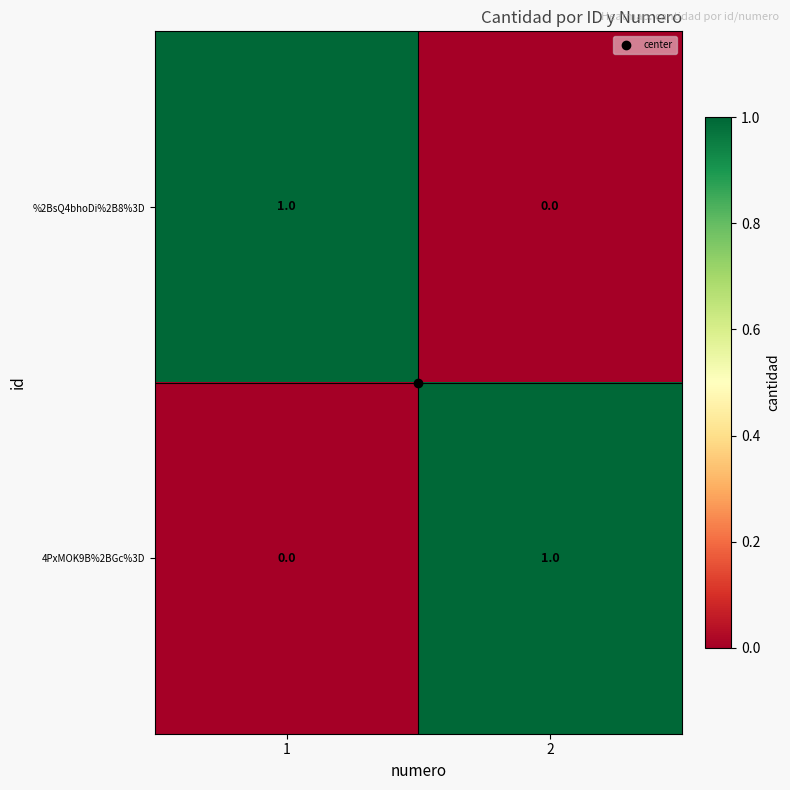

Is the value of %2BsQ4bhoDi%2B8%3D at 1 greater than the value of 4PxMOK9B%2BGc%3D at 1?

Yes